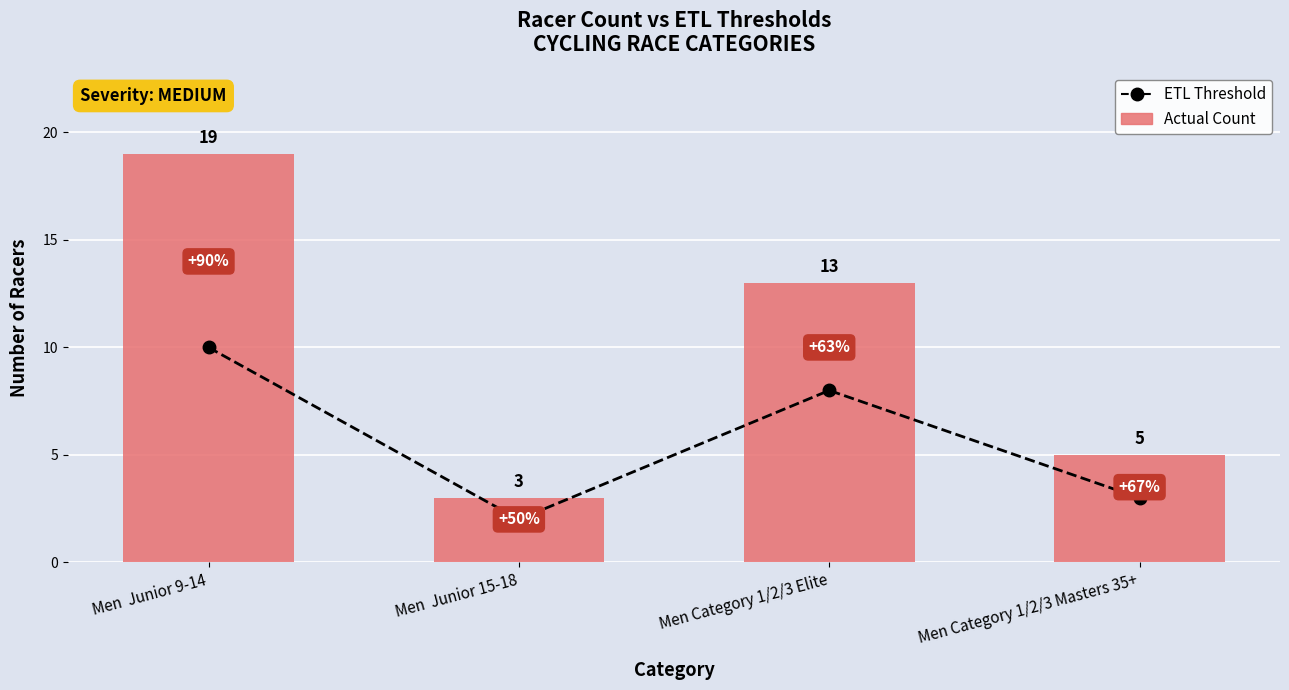

At which label is ETL Threshold closest to 6?

Men Category 1/2/3 Elite